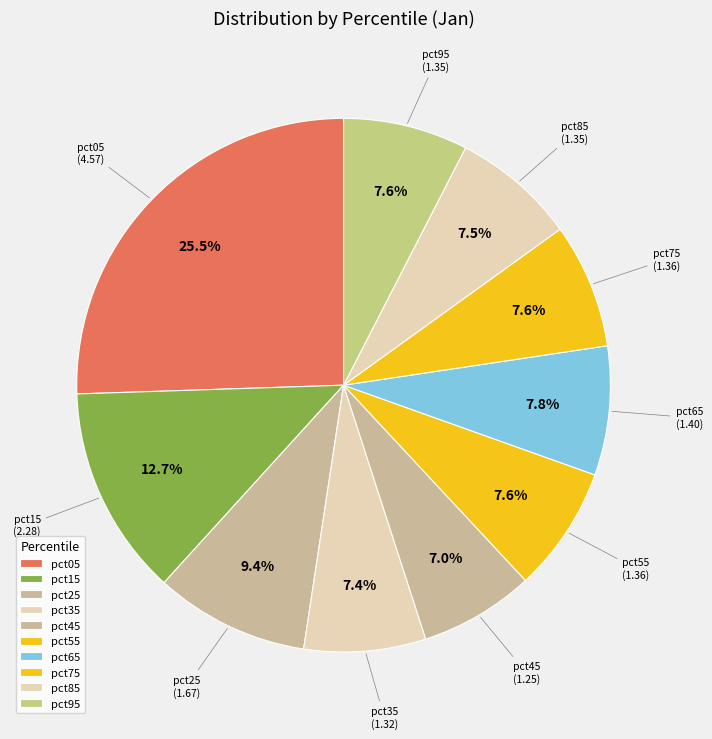

Approximately how many times larger is the value at pct75 compared to pct45?

1.1